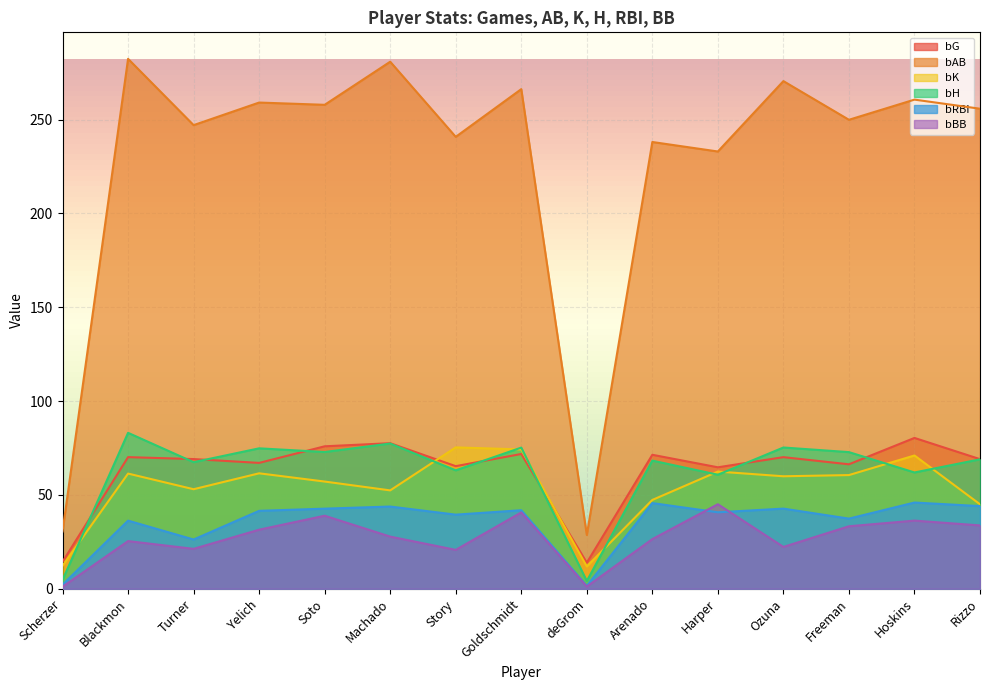

What is the value of the bRBI point at the 5th from the left?

42.7